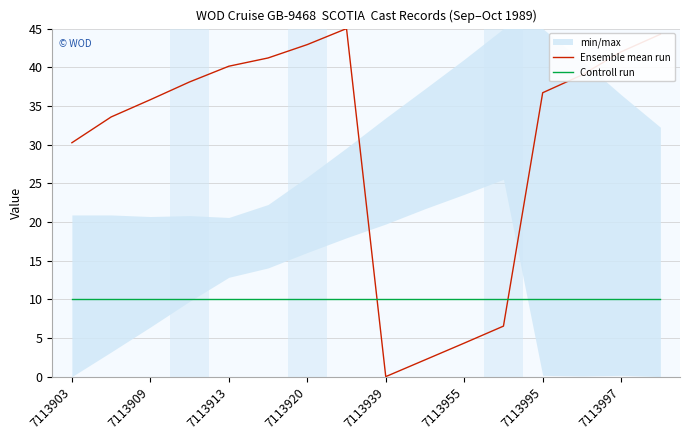

How many data points in Ensemble mean run are above 38?

8